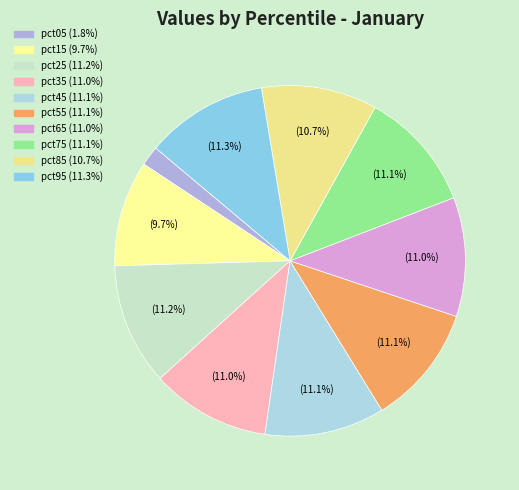

Does pct75 account for over 50% of the chart?

No